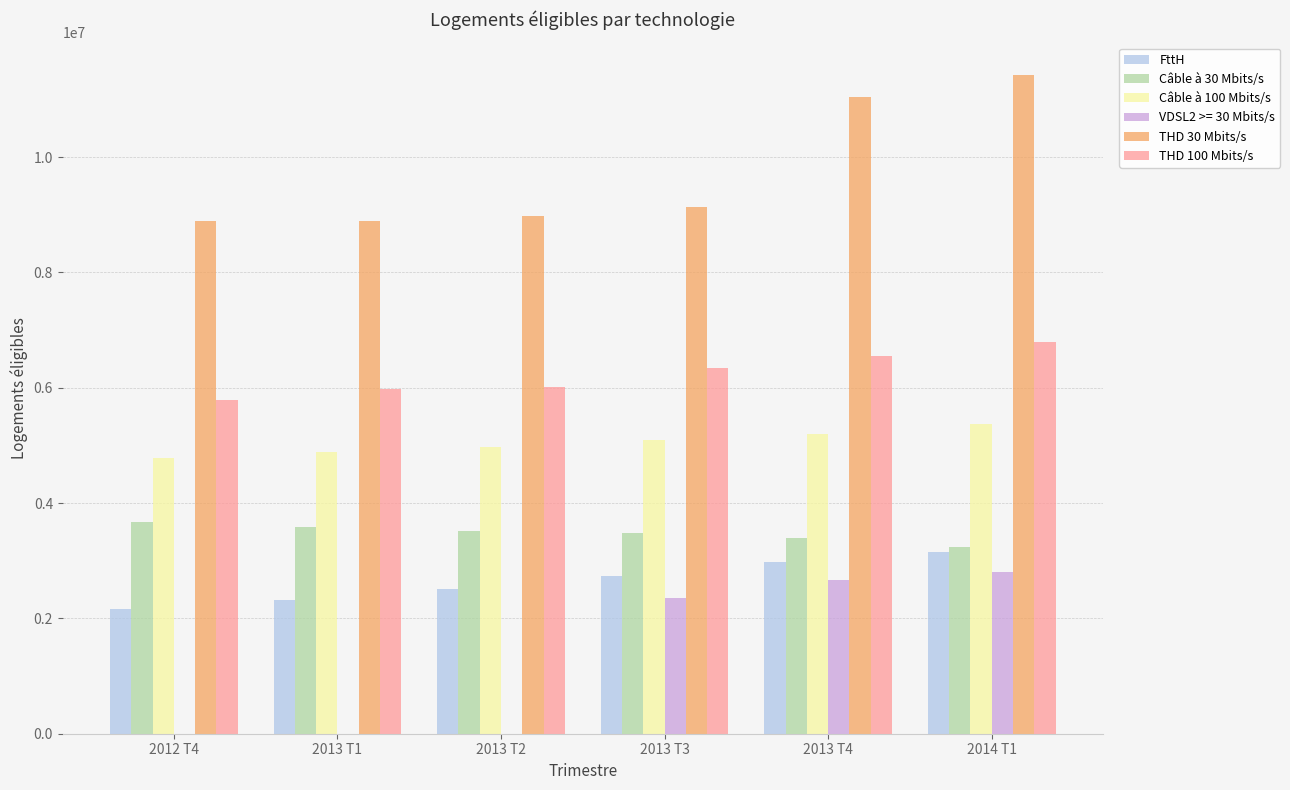

Are the bars grouped side by side (vs. stacked)?

Yes